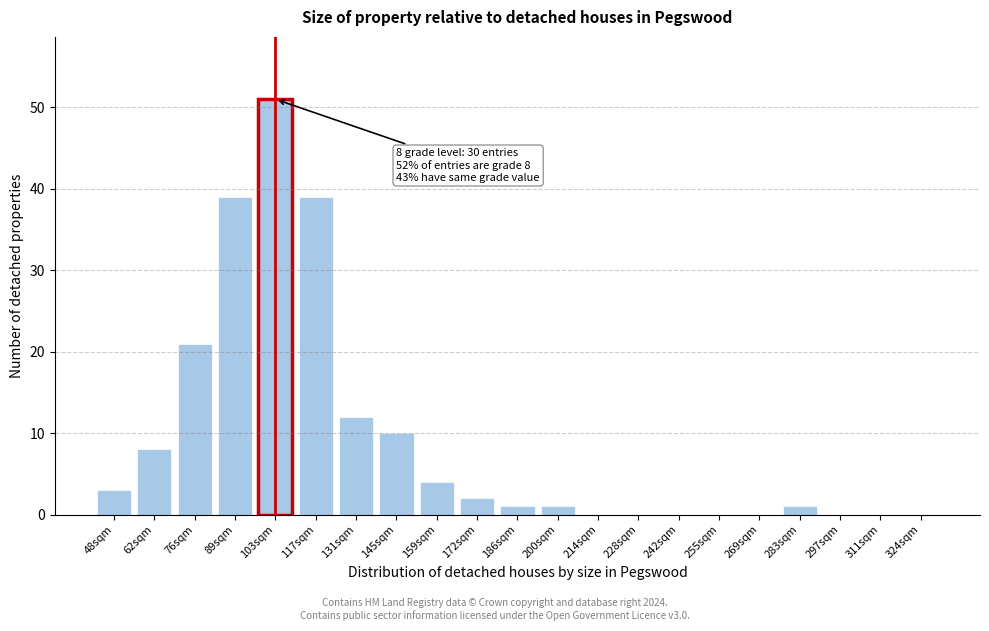

Reading left to right, transcribe all the data shown in this chart.

48sqm=3	62sqm=8	76sqm=21	89sqm=39	103sqm=51	117sqm=39	131sqm=12	145sqm=10	159sqm=4	172sqm=2	186sqm=1	200sqm=1	214sqm=0	228sqm=0	242sqm=0	255sqm=0	269sqm=0	283sqm=1	297sqm=0	311sqm=0	324sqm=0